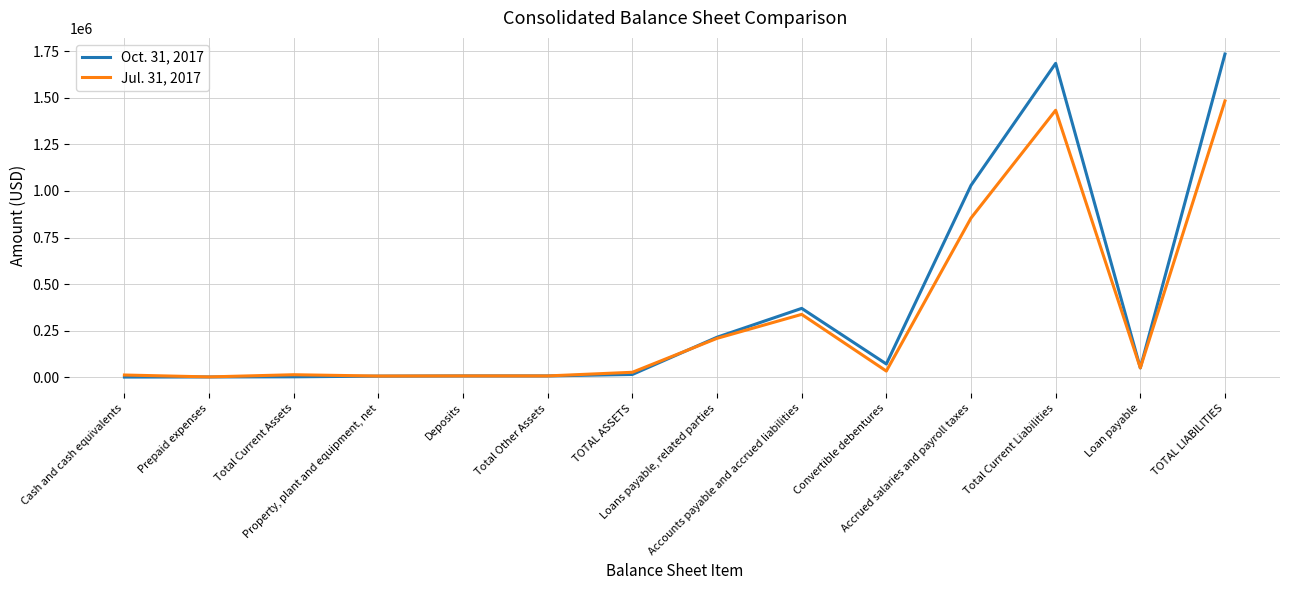

List the series in order of their overall mean, highest first.

Oct. 31, 2017, Jul. 31, 2017